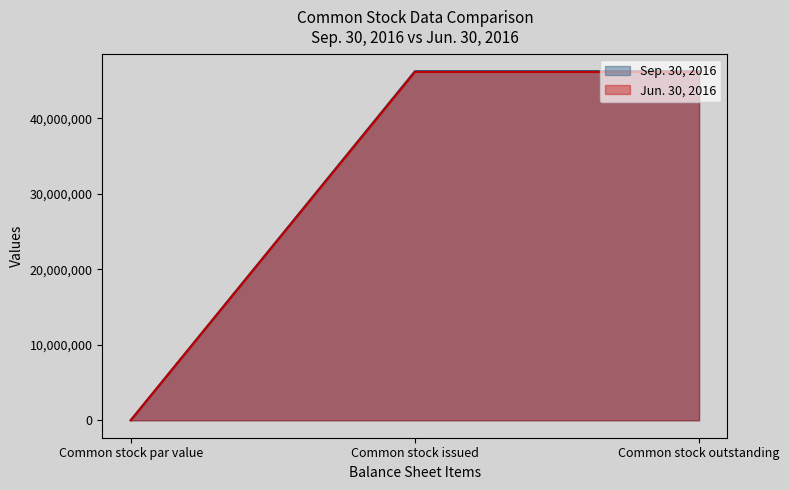

Which series has the largest total across all categories?

Sep. 30, 2016